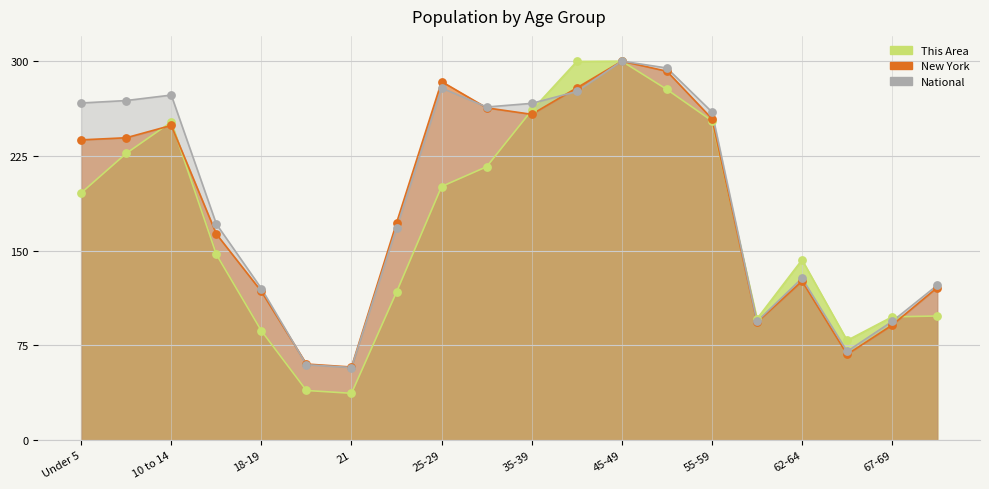

What is the total value across all series at 20?

159.3